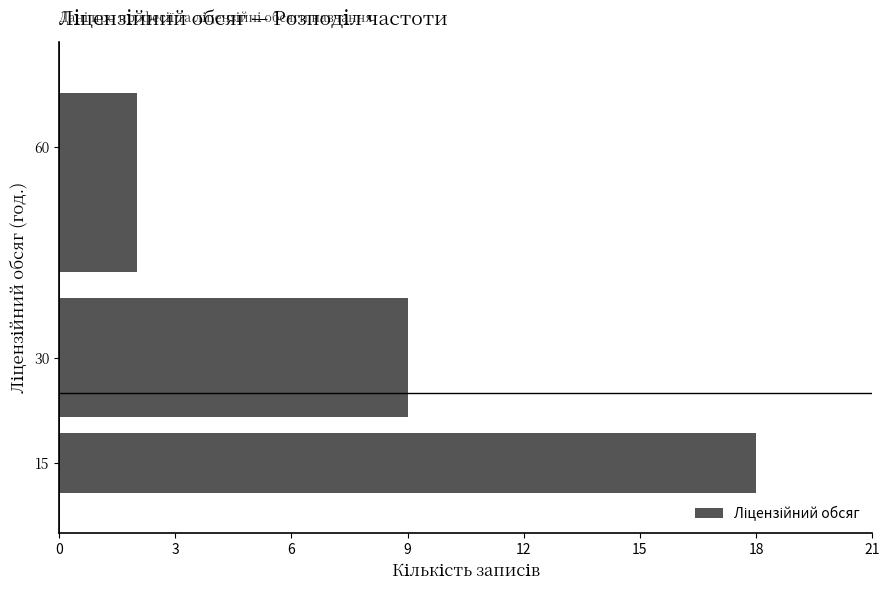

Reading bottom to top, transcribe this chart: for each bar, give the range it covers on the y-axis and its length. The values are not printed on the chart, so give them approximately, as read against the axis.

10 to 20: 18
20 to 40: 9
40 to 70: 2